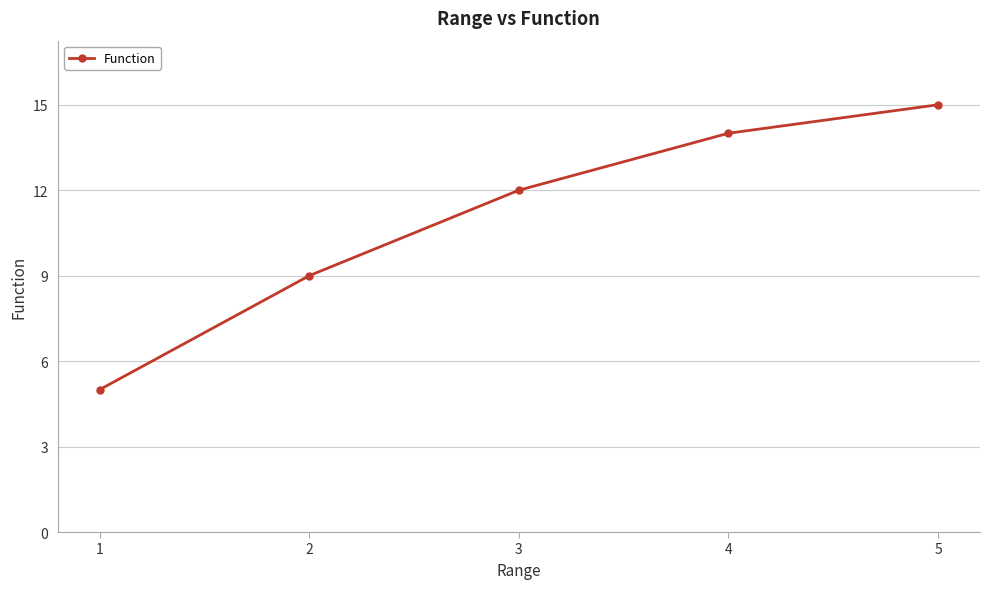

List the labels in order of value, largest first.

5, 4, 3, 2, 1